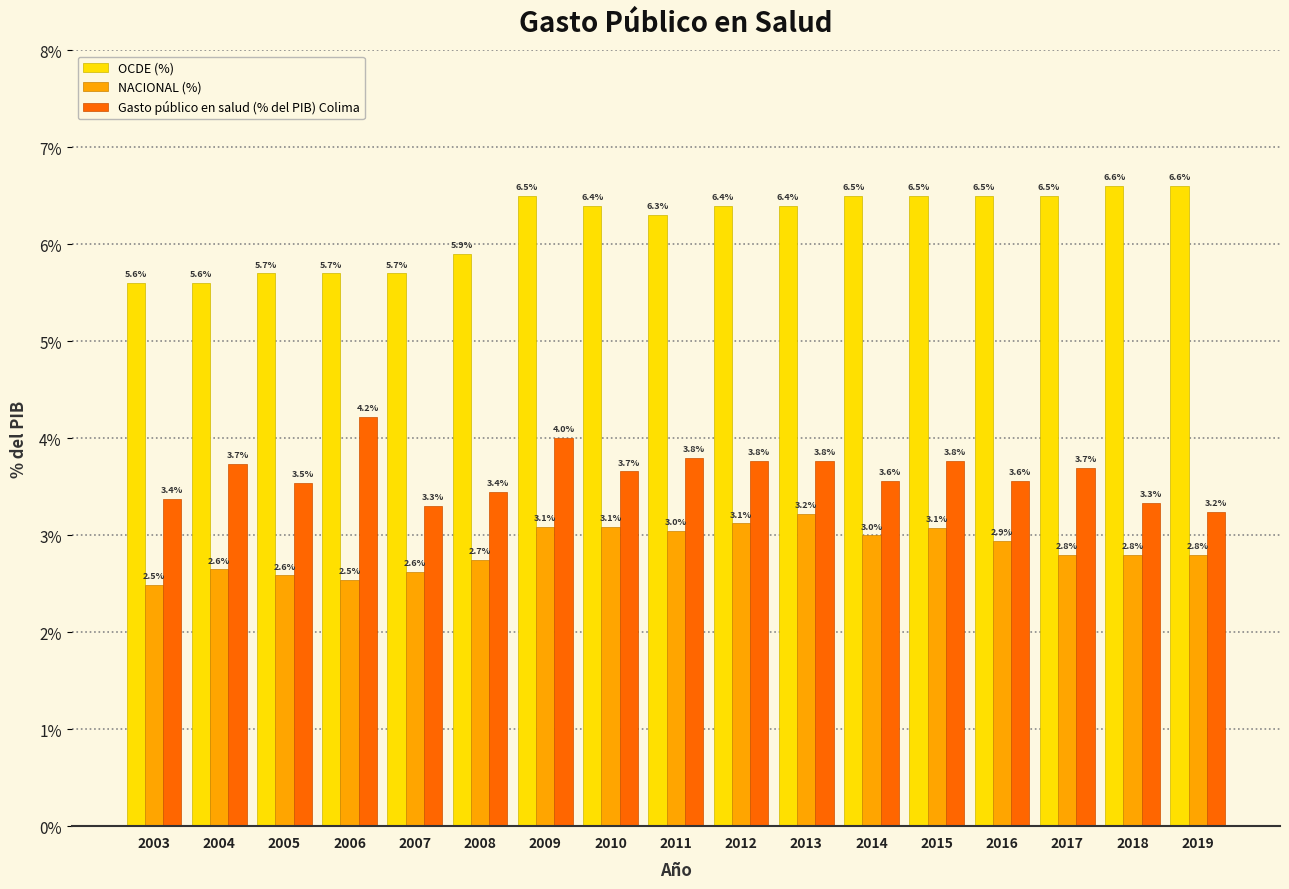

How many groups of bars are there?

17